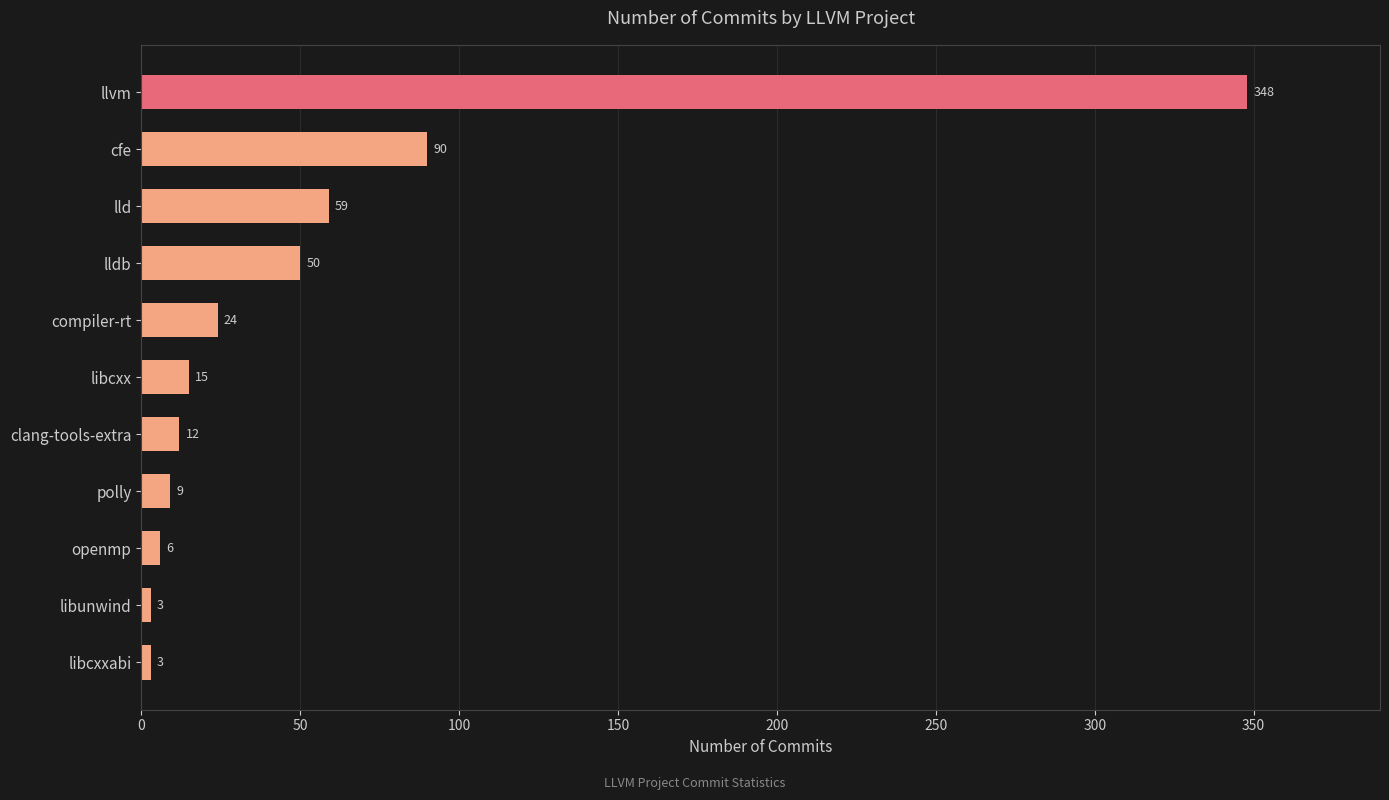

True or false: the data shows 24 at compiler-rt.

True